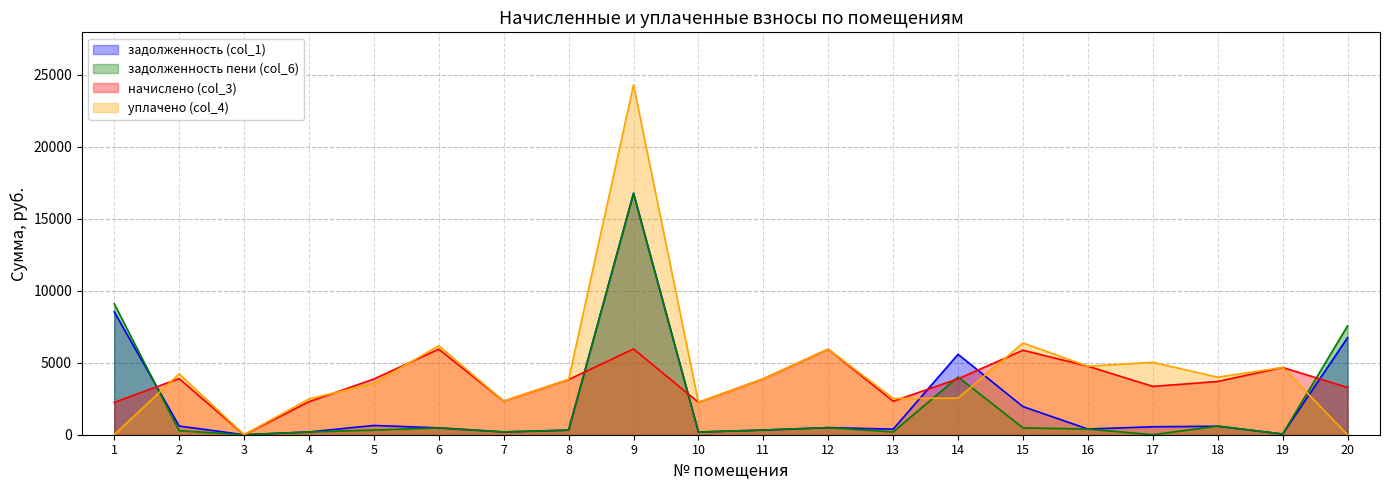

What is the total value across all series at 12?

12876.5